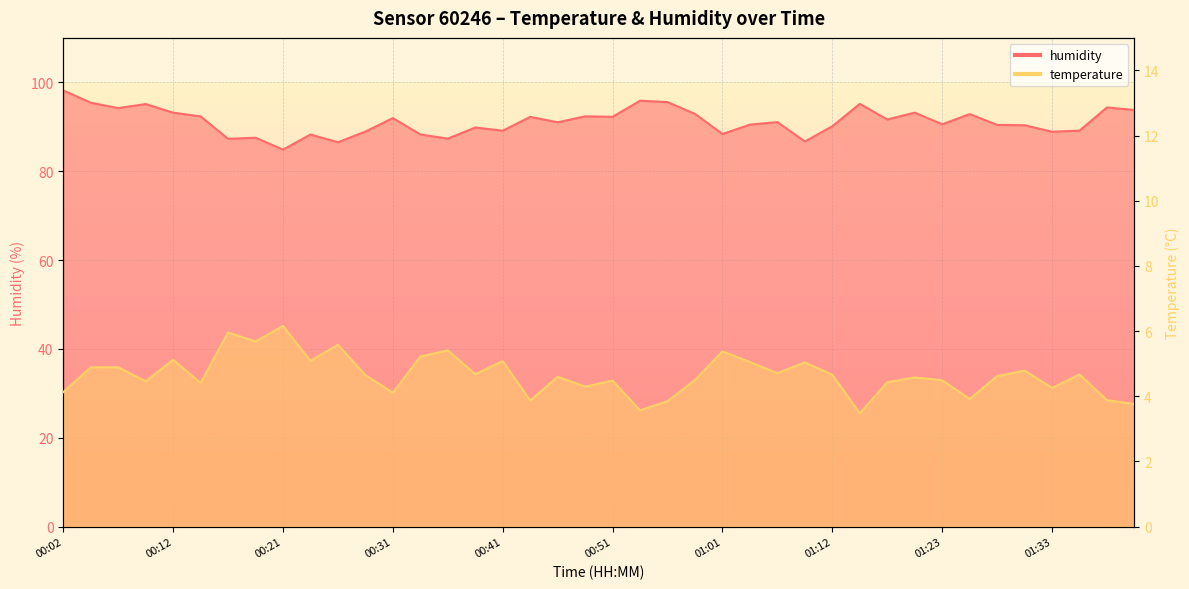

What is the difference between the maximum and minimum values in the temperature series?

2.7